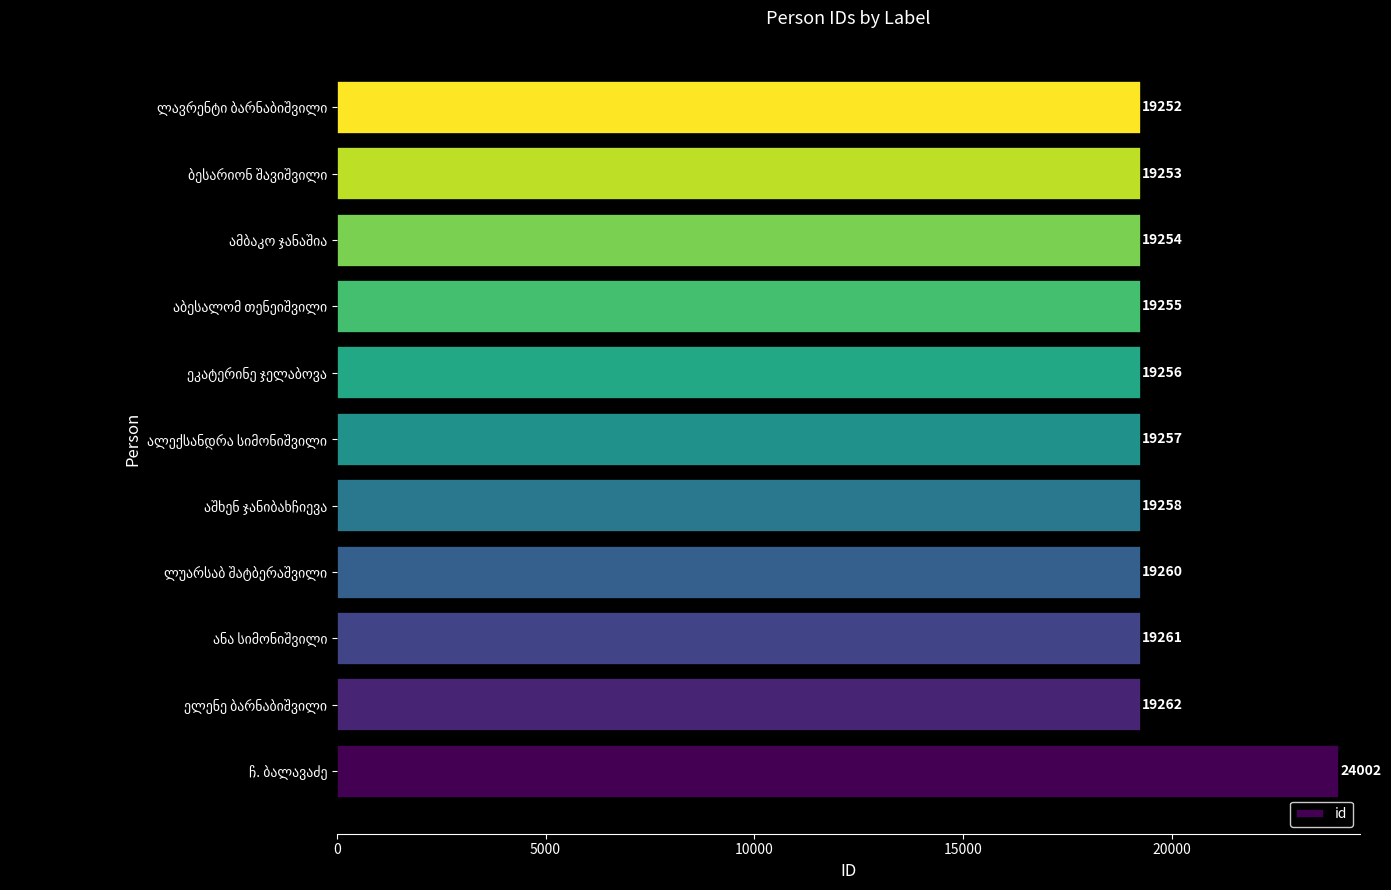

What is the maximum value shown in the chart?

24002